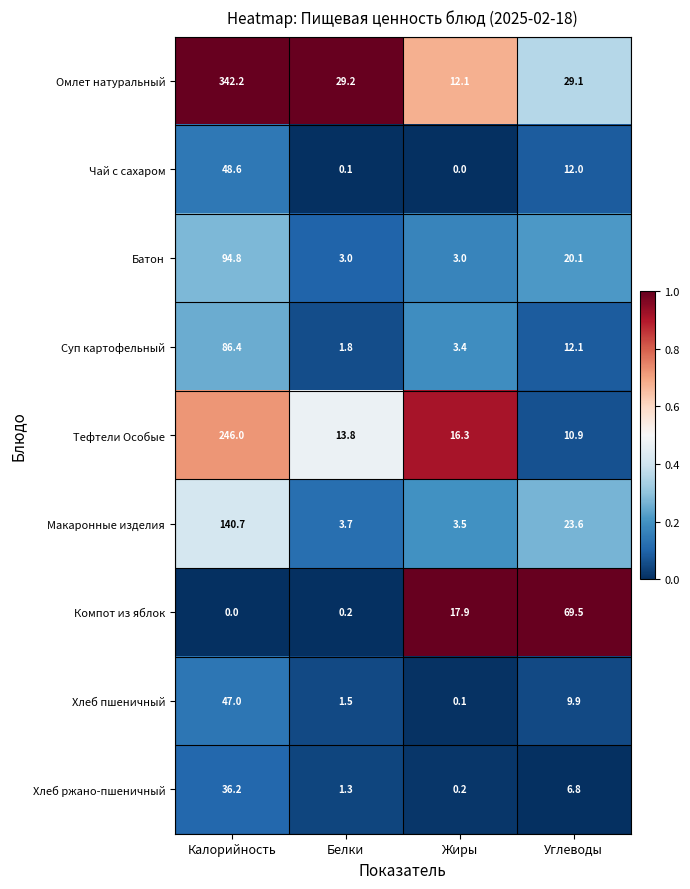

Which series has the largest total across all categories?

Омлет натуральный